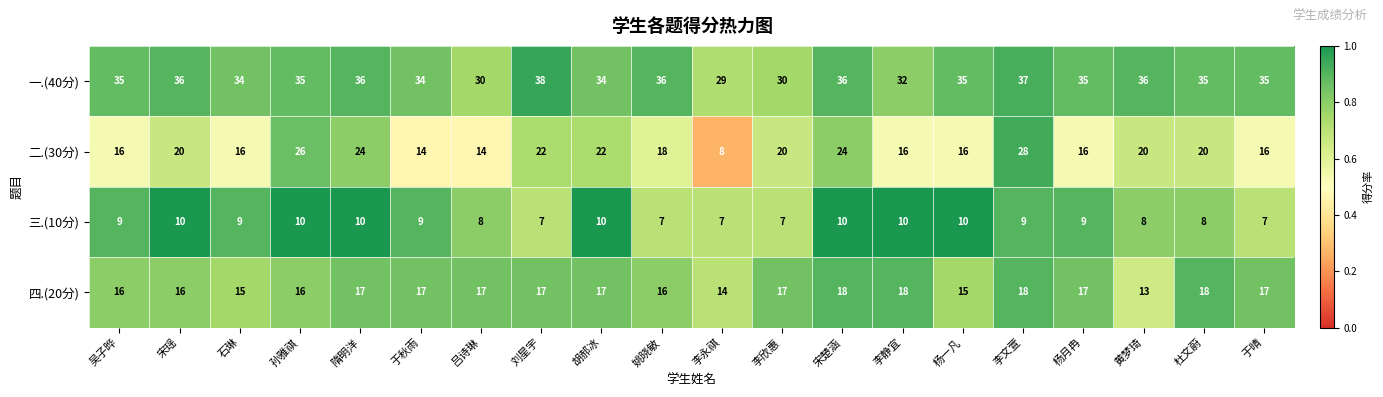

Is it true that 四.(20分) equals 17 at 李欣惠?

True